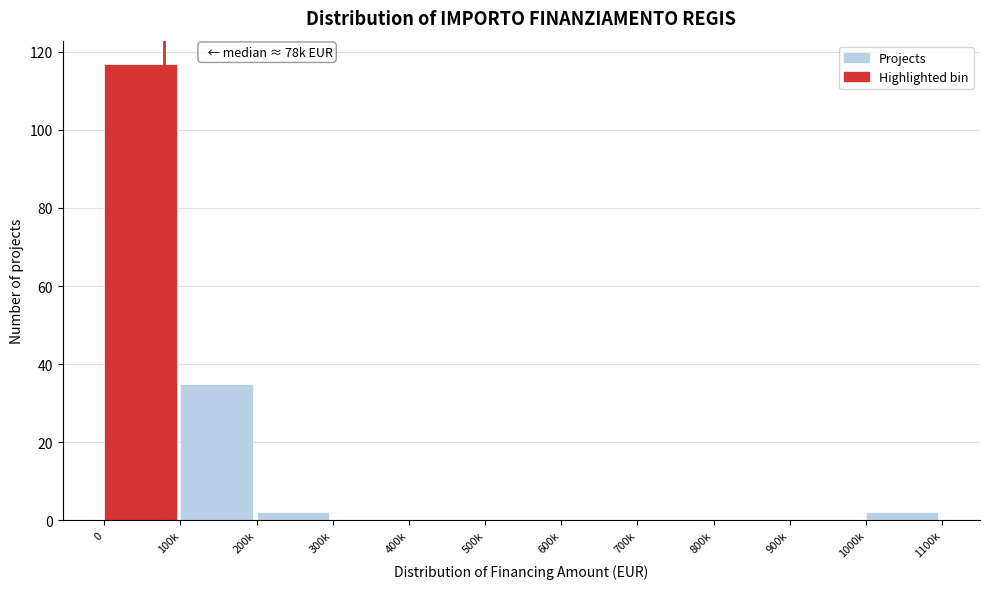

Reading right to left, what are all the values shown in this chart?

1000k=2	900k=0	800k=0	700k=0	600k=0	500k=0	400k=0	300k=0	200k=2	100k=35	0=117